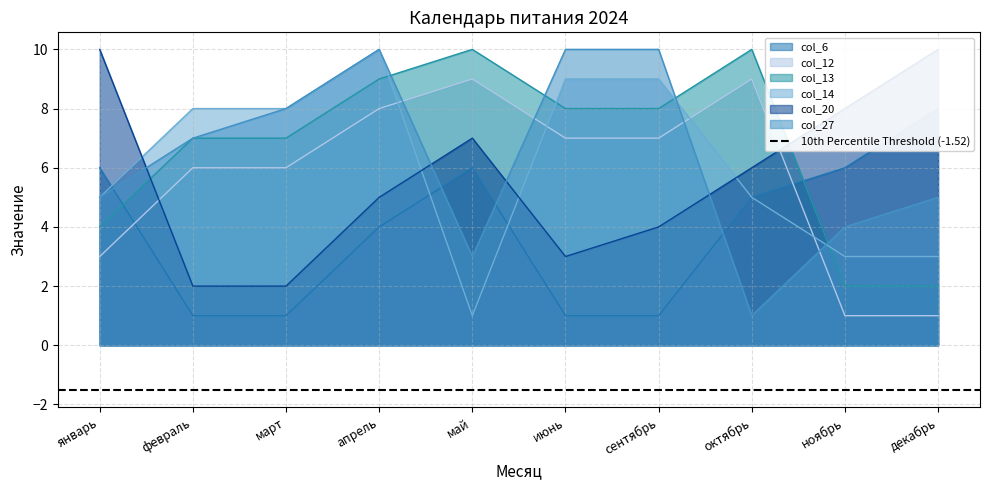

What are all the series names shown in the legend?

col_6, col_12, col_13, col_14, col_20, col_27